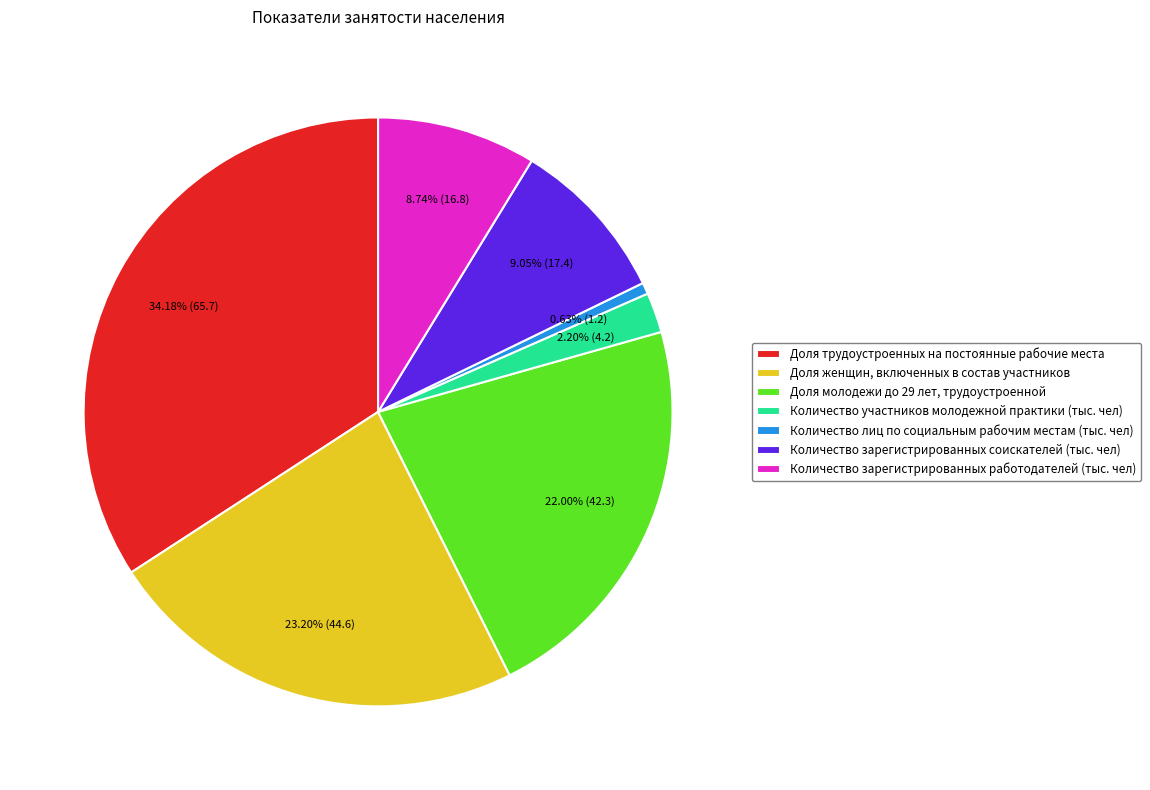

How many segments does this pie chart have?

7